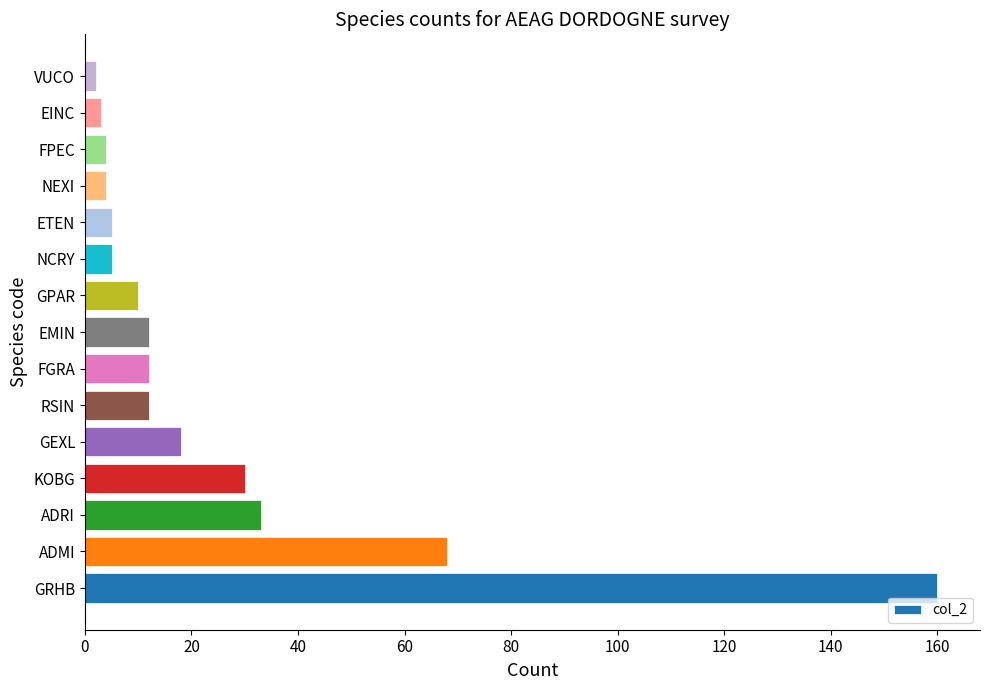

Are the bars horizontal?

Yes